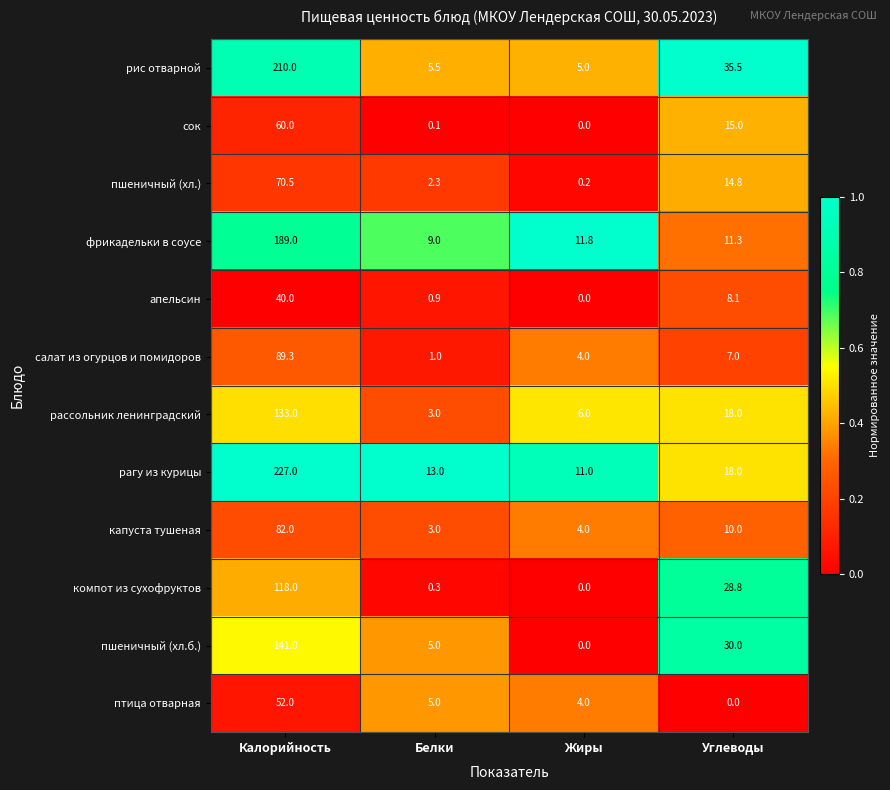

Where does the сок series first go above 15?

Калорийность